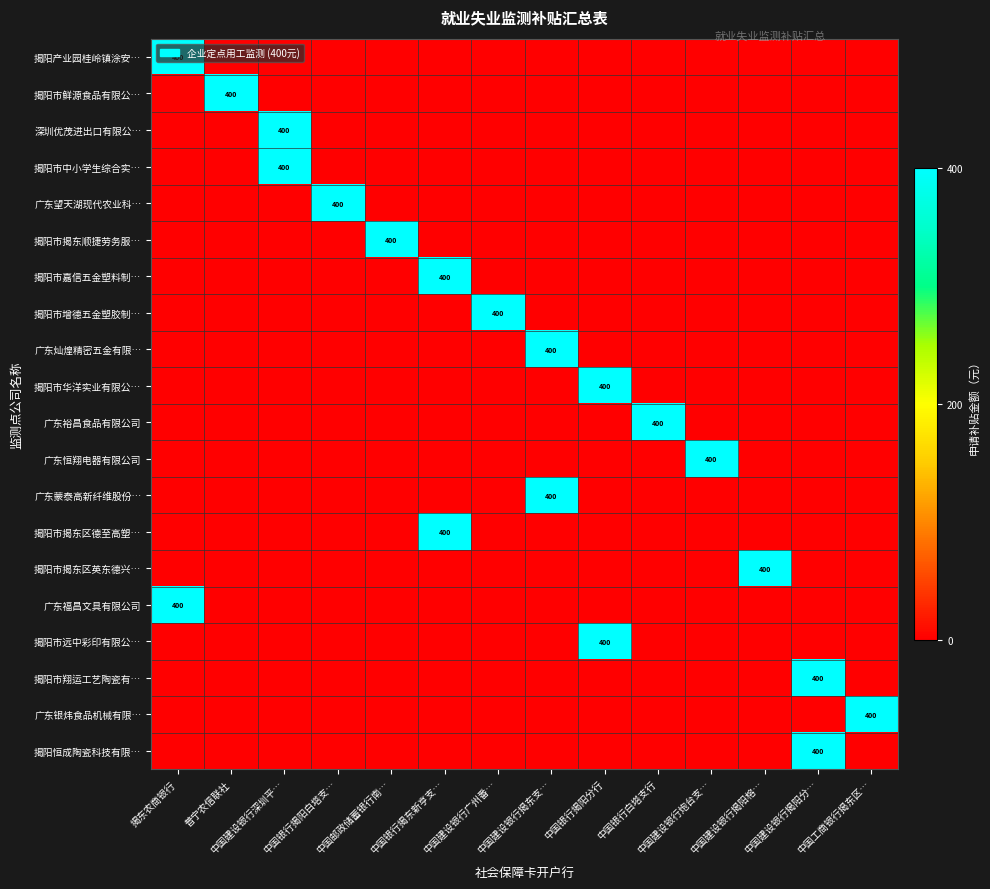

Which category has the highest value across all series?

揭东农商银行